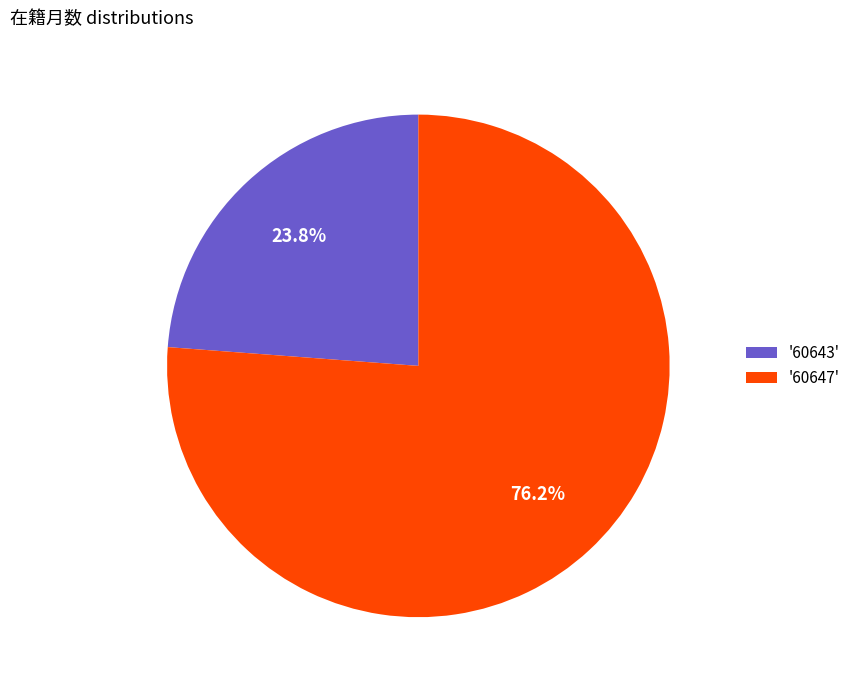

Which category has the smallest portion of the pie?

'60643'